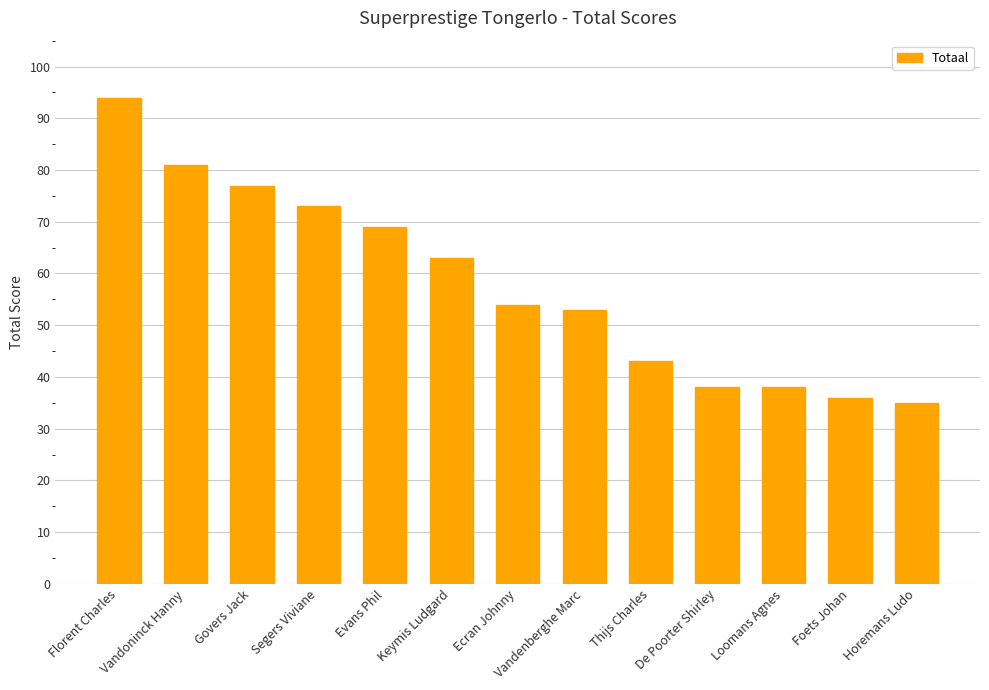

What position from the right is Govers Jack?

11